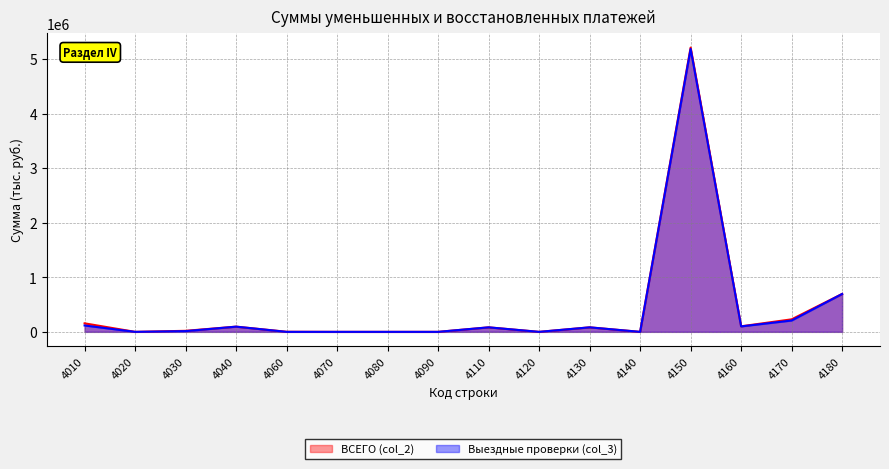

Does the chart display data point markers on the line(s)?

No